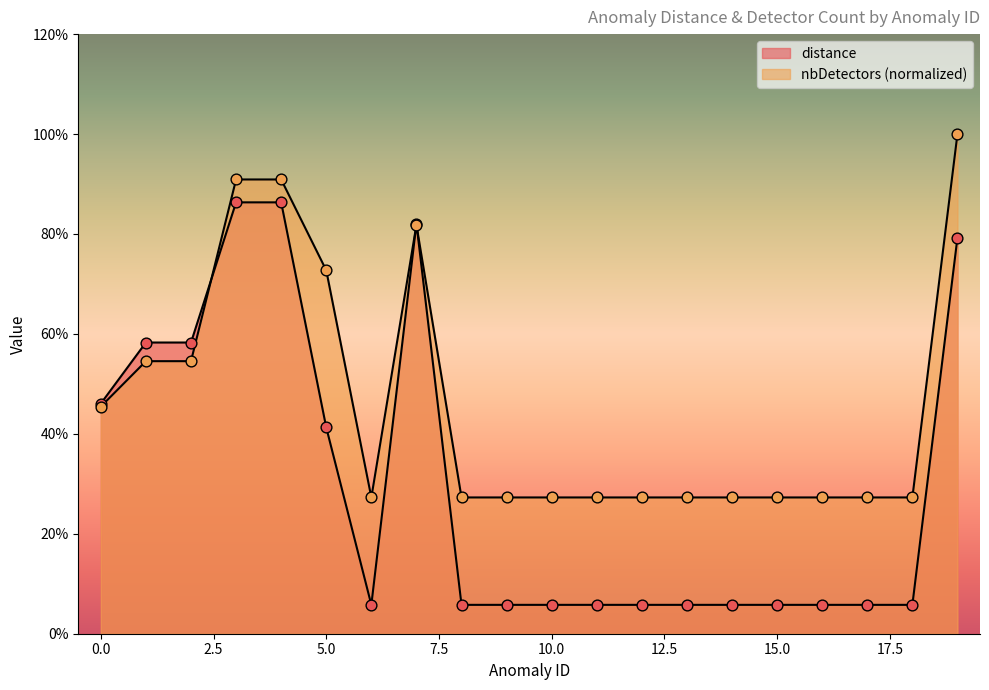

At which category is the sum across all series the highest?

19